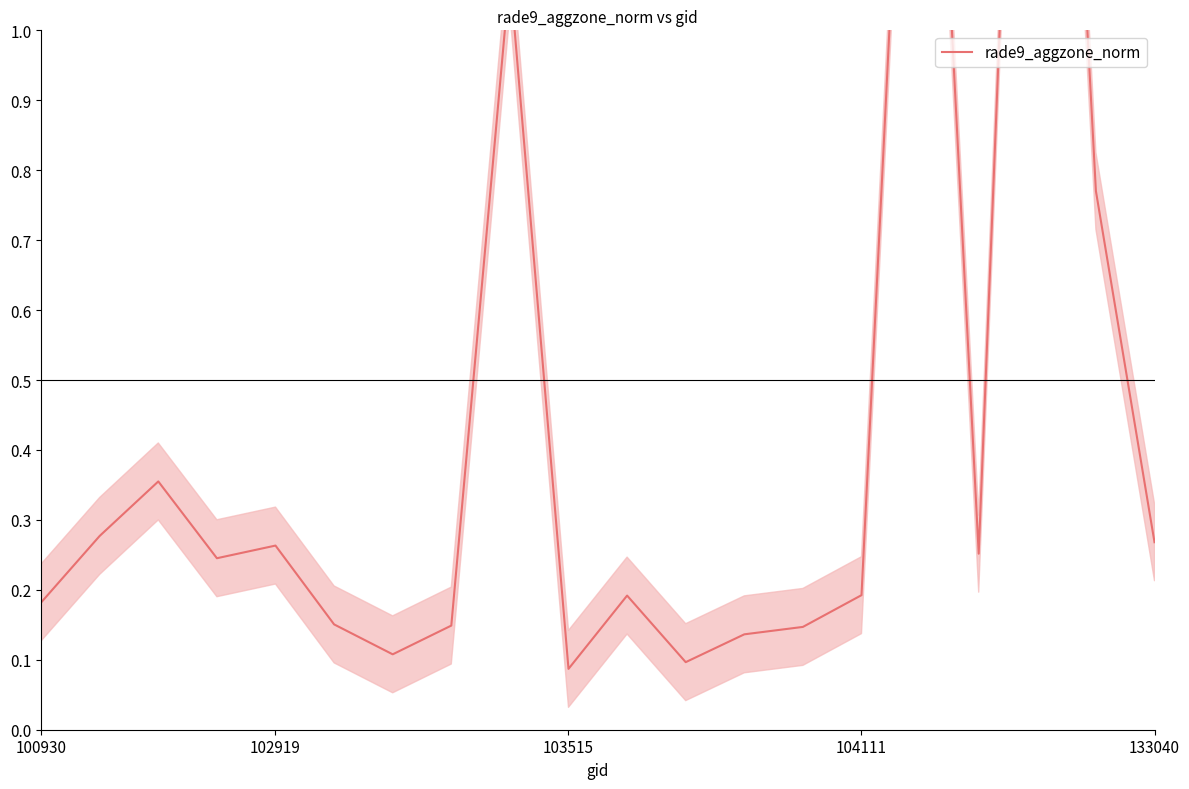

What is the sum of all values?

9.2